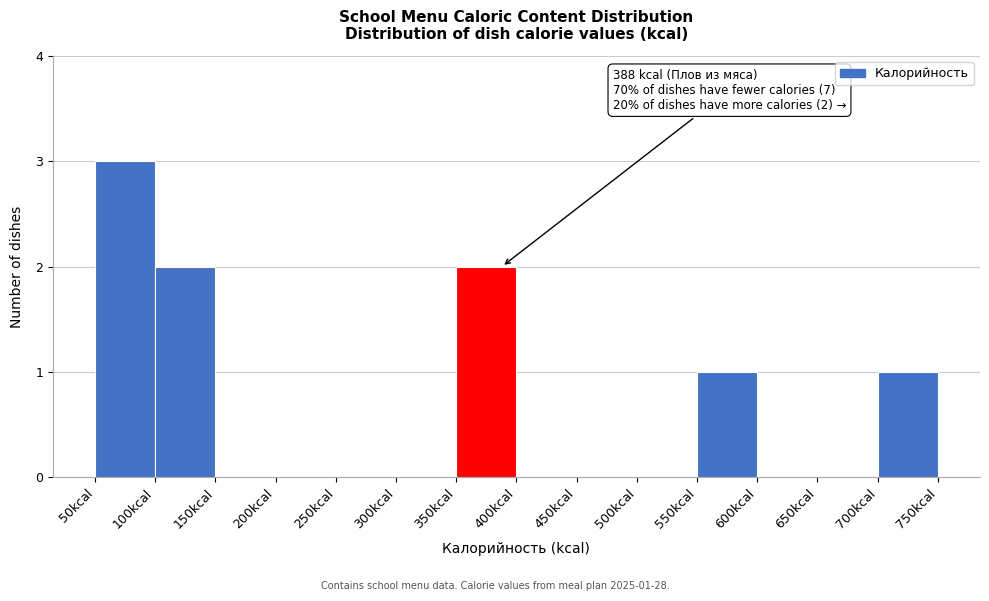

Over which range of the x-axis is the bar tallest?

50 to 100